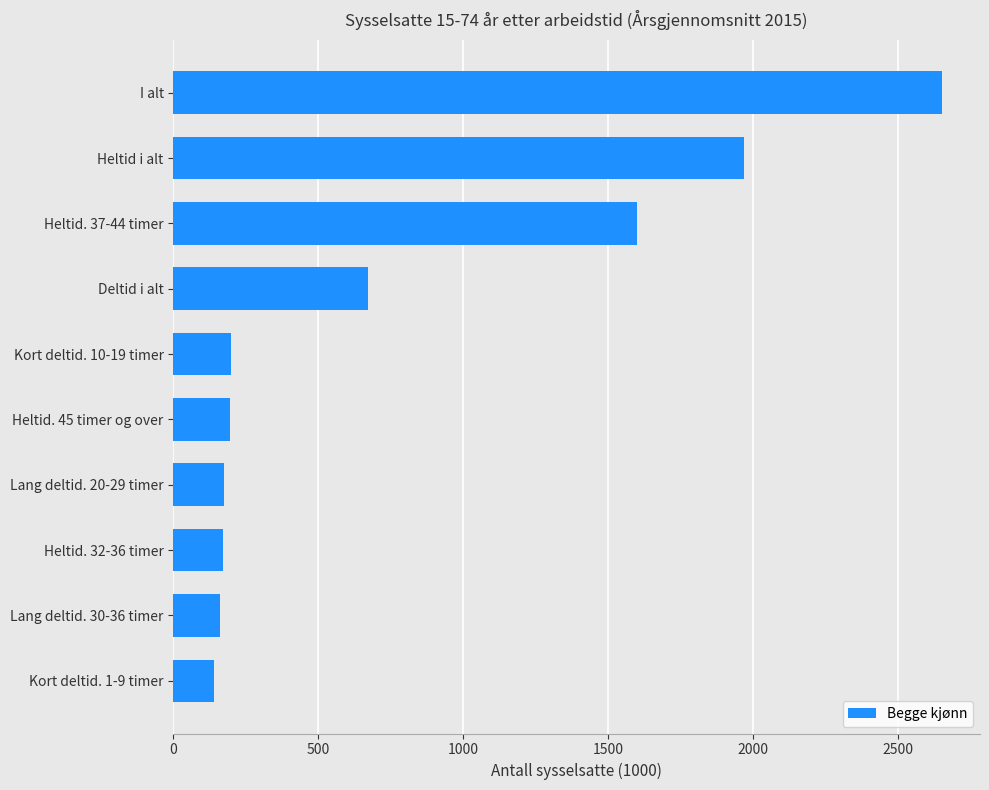

True or false: the data shows 2651 at I alt.

True